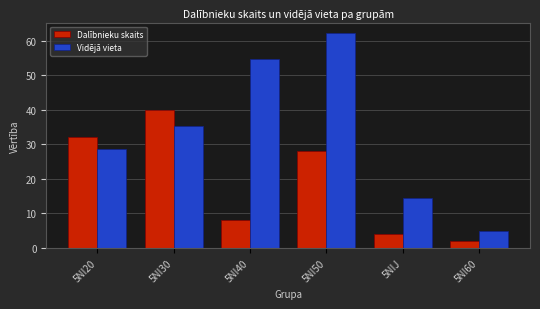

What is the spread (max minus min) of values at 5NIJ?

10.5